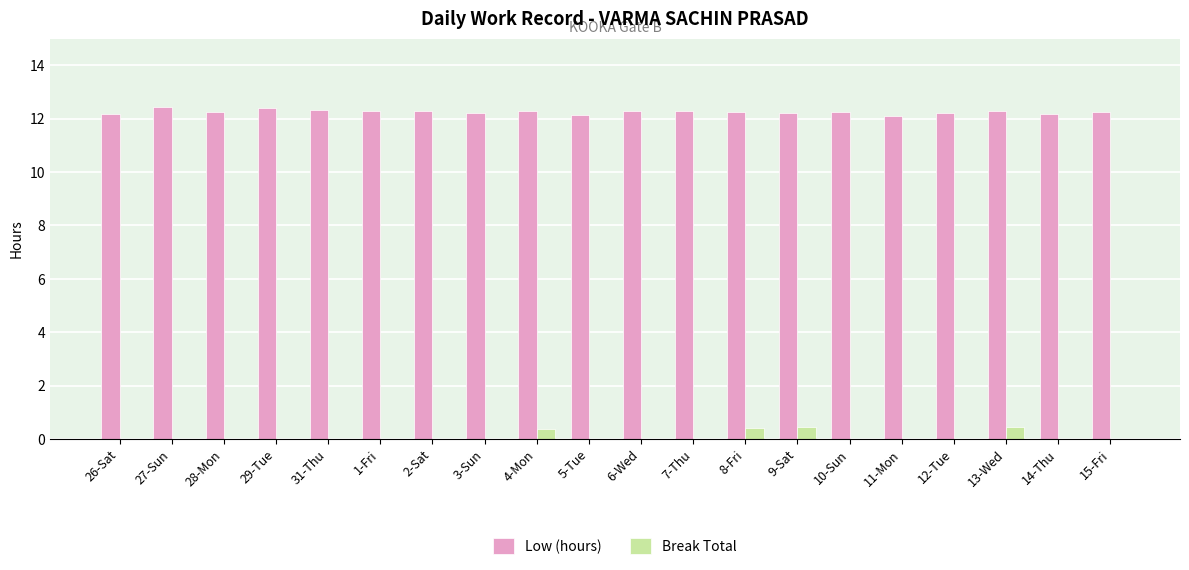

What value does the Low (hours) series have at 26-Sat?

12.2